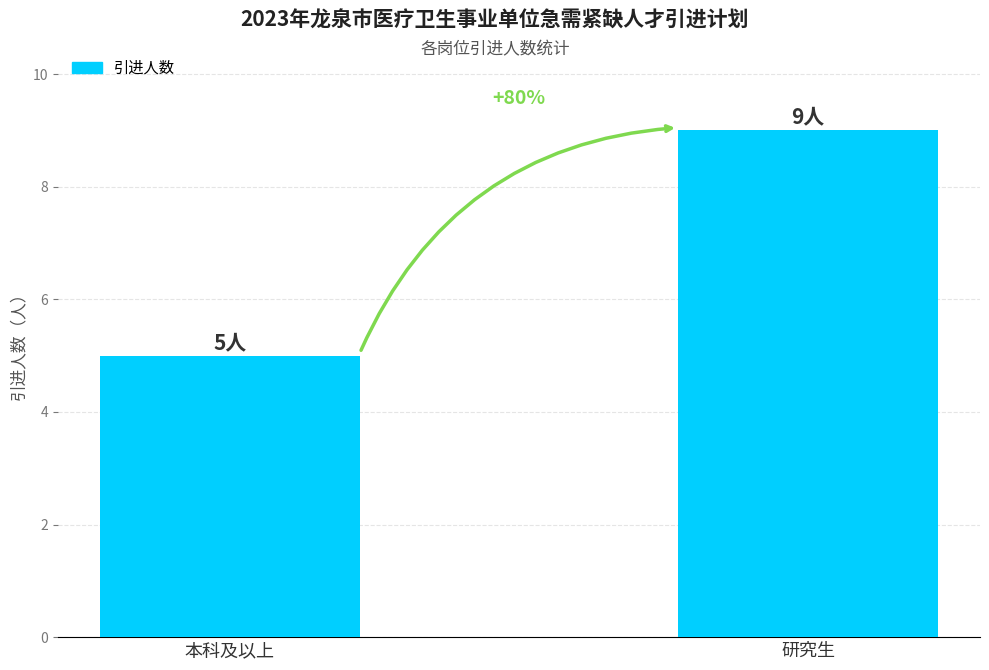

Reading right to left, list all the values displayed in this chart.

研究生=9	本科及以上=5